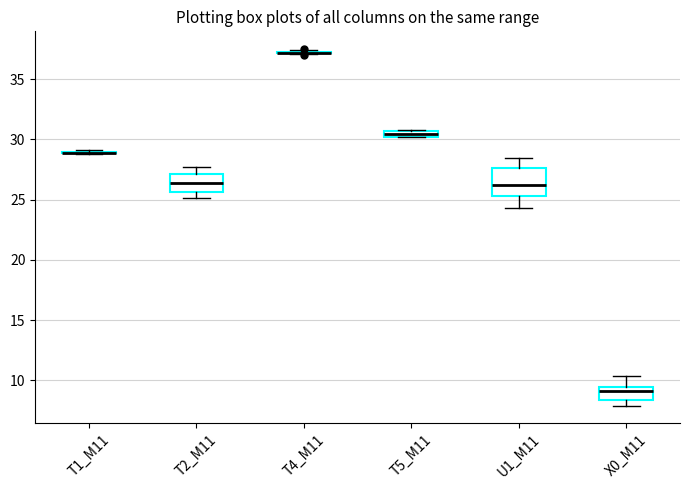

Which box is the tallest, from its lower edge to its upper edge?

U1_M11